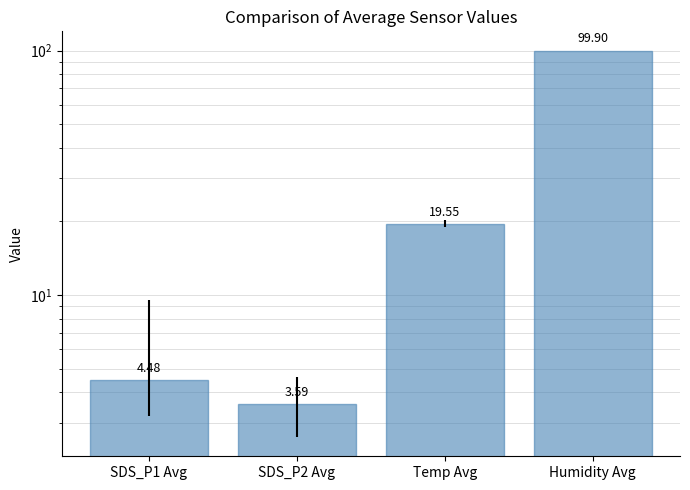

Reading left to right, extract all data points from this chart.

4.5	3.6	19.6	99.9